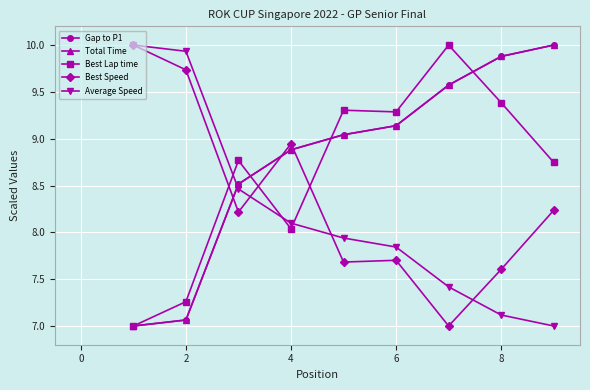

What is the sum of all Best Speed values?

75.1